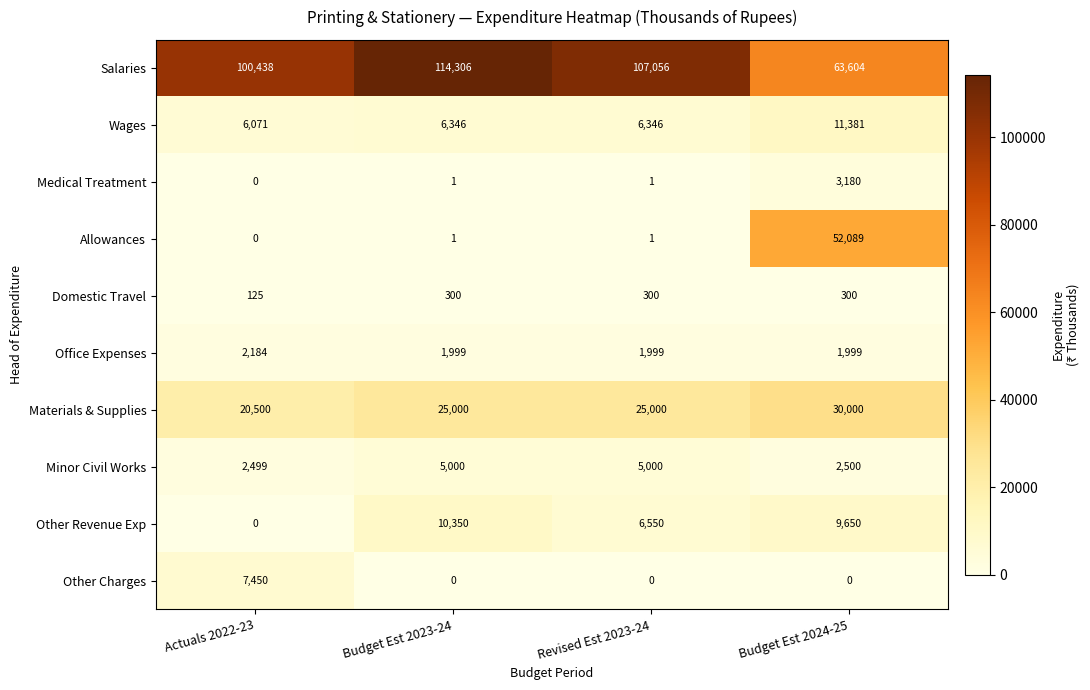

What is the maximum value shown in the chart?

114306